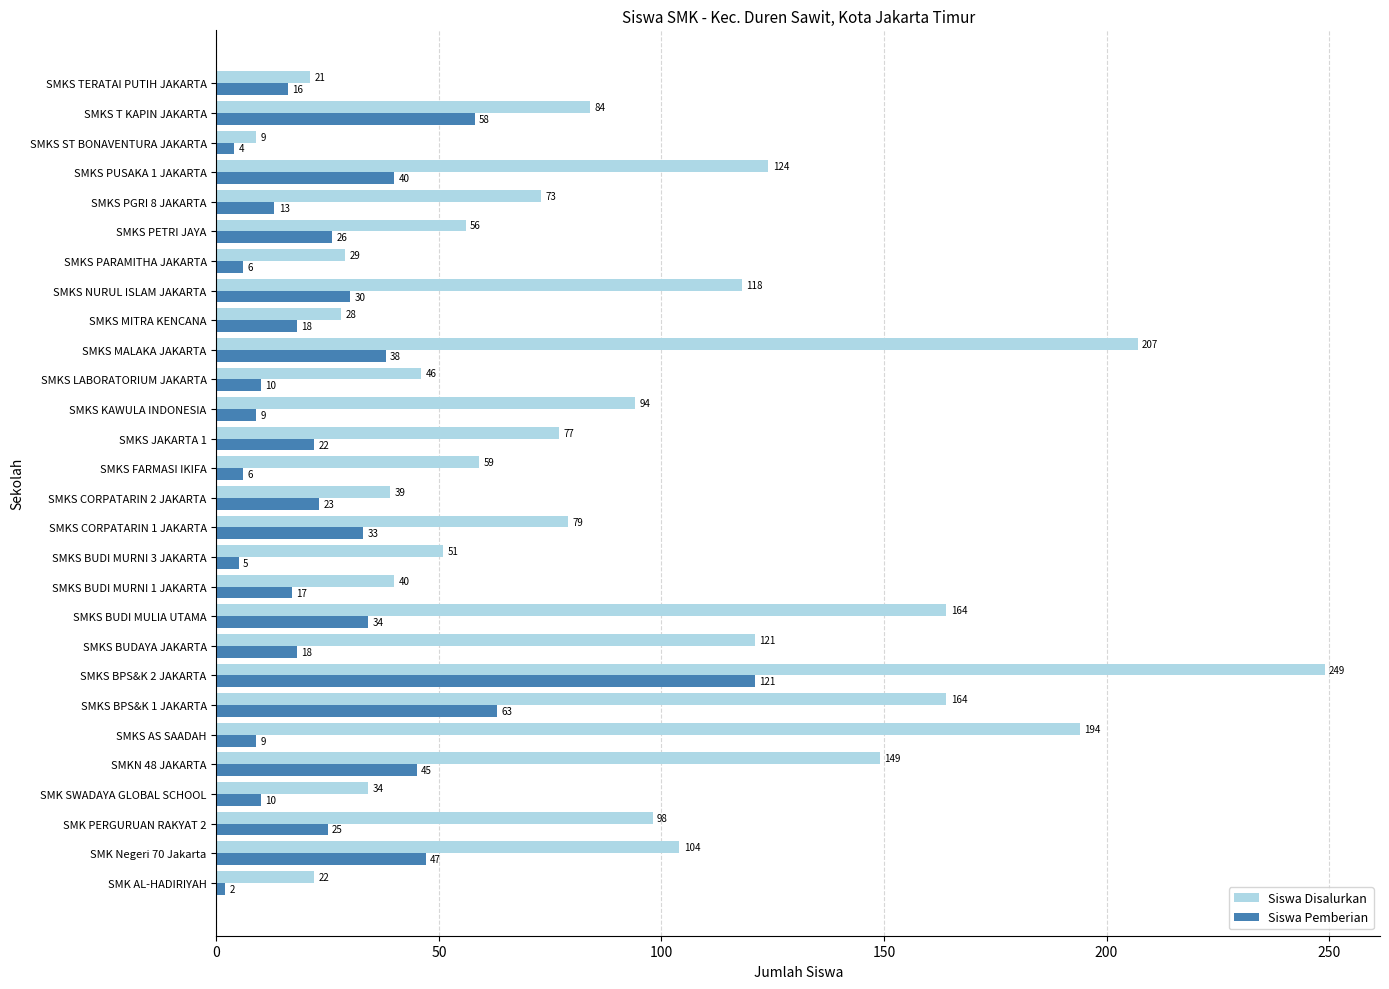

Which series has the widest spread of values?

Siswa Disalurkan